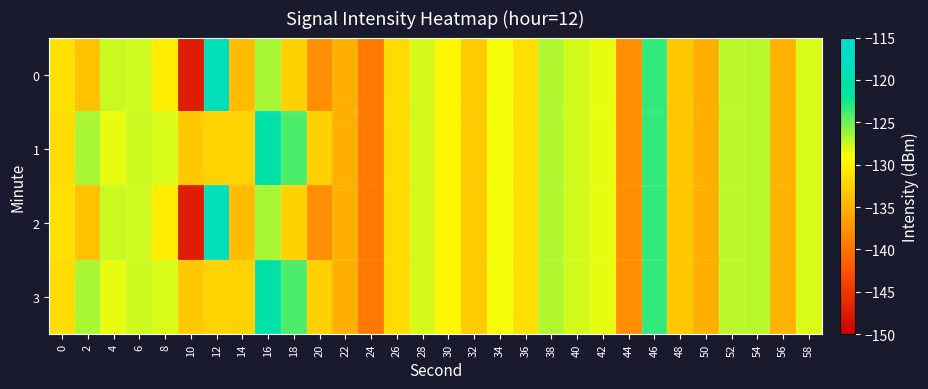

What is the minimum value shown in the chart?

-147.3